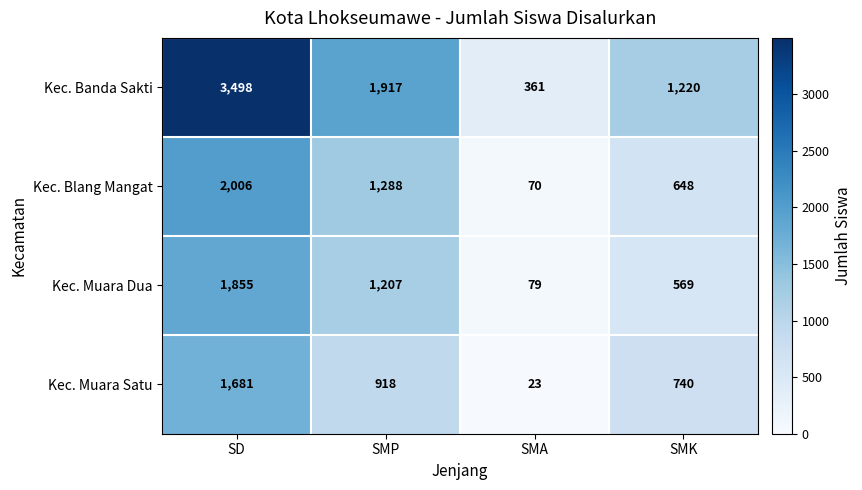

Reading right to left, list all the values displayed in this chart.

Kec. Banda Sakti: 1220	361	1917	3498
Kec. Blang Mangat: 648	70	1288	2006
Kec. Muara Dua: 569	79	1207	1855
Kec. Muara Satu: 740	23	918	1681